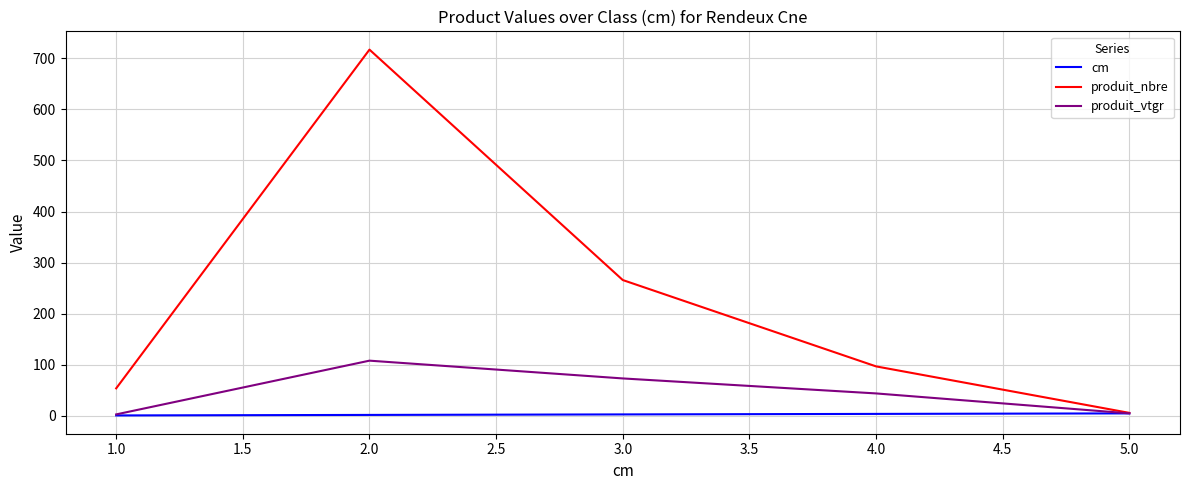

At which category is the sum across all series the highest?

2.0